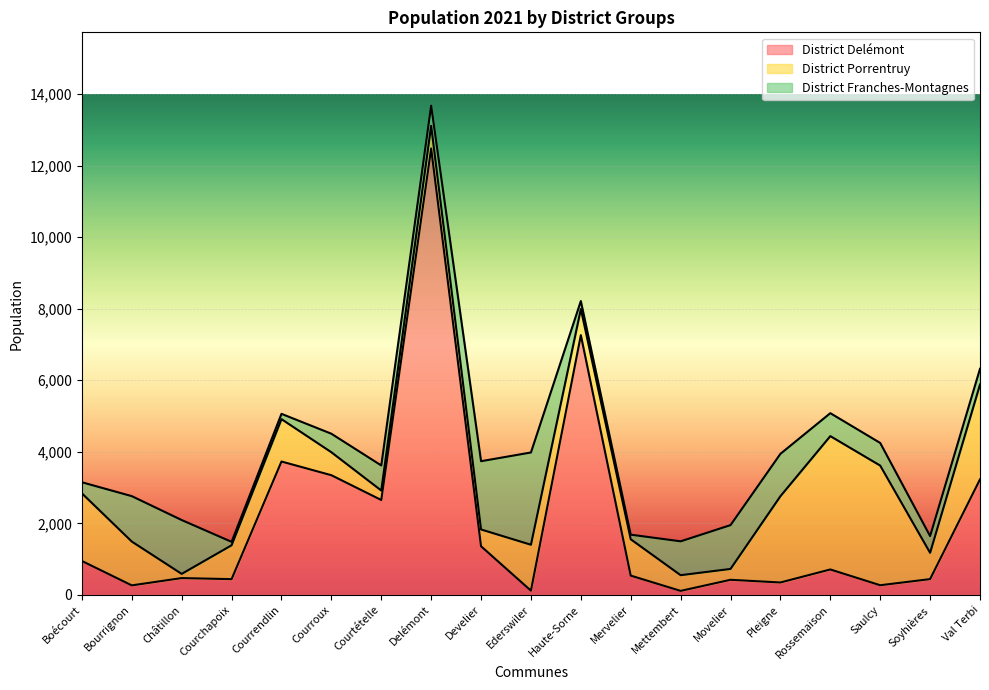

Which has a higher value, Haute-Sorne or Mettembert?

Haute-Sorne